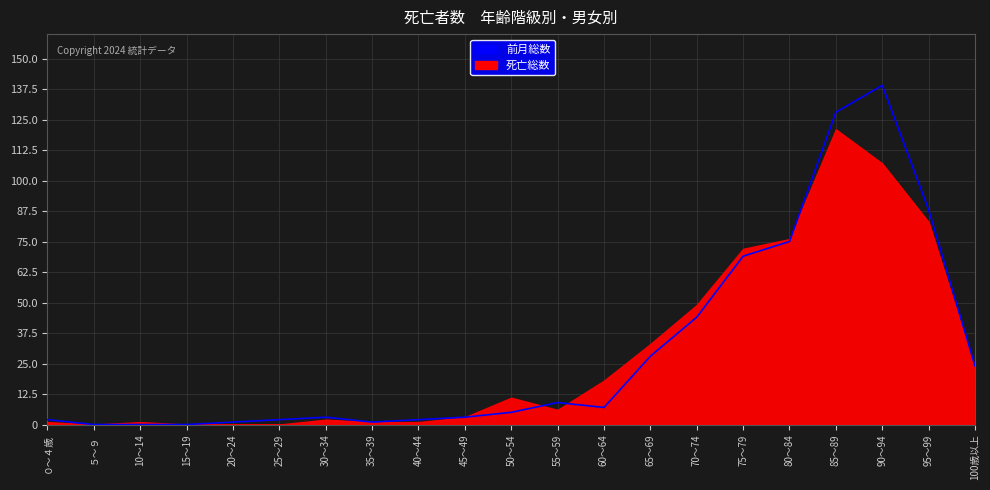

What is the change in value from 40～44 to 85～89?

+126